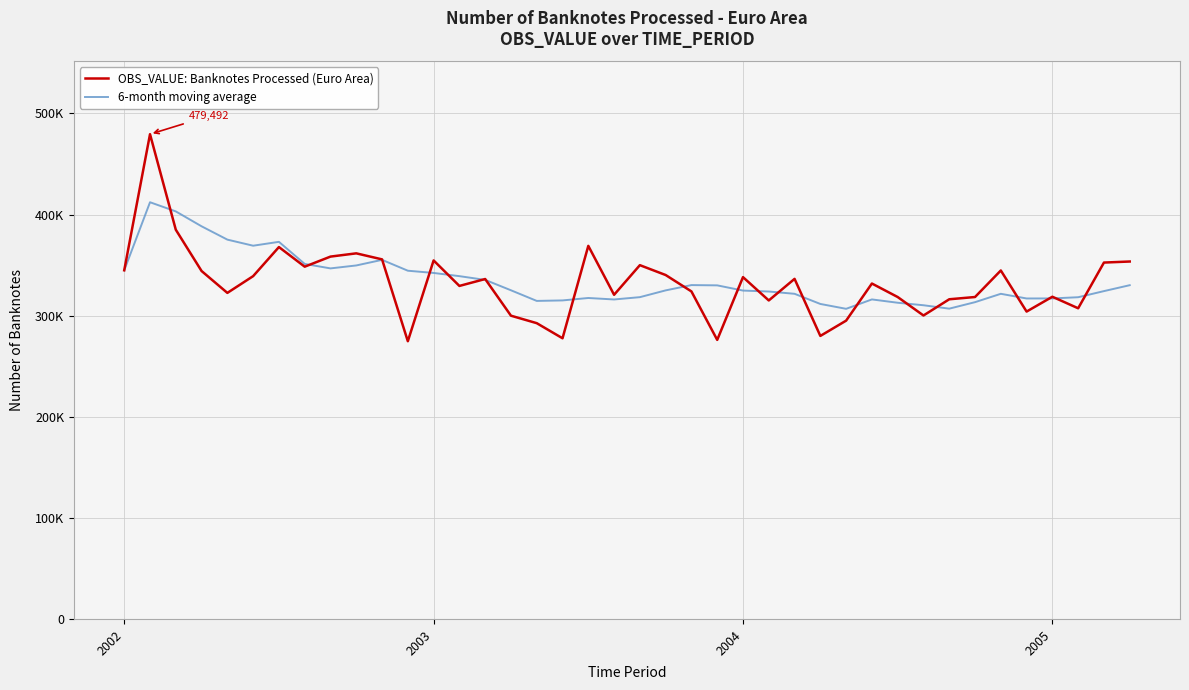

Reading left to right, list all the values displayed in this chart.

OBS_VALUE: Banknotes Processed (Euro Area): 344856.8	479491.9	384991.4	344149.3	322511.6	339075.6	367843.4	348439.6	358410.2	361625.9	355669.0	274697.2	354613.6	329396.1	336231.9	299957.5	292561.9	277625.1	369033.3	320631.9	349939.9	340185.7	323953.1	276023.8	338106.1	315031.0	336381.6	279938.2	295065.6	331774.6	318415.7	300158.5	316201.7	318434.6	344679.8	304037.5	318699.8	307288.6	352511.9	353546.1
6-month moving average: 344856.8	412174.3	403113.4	388372.3	375200.2	369179.4	373010.5	351168.5	346738.3	349651.1	355177.3	344447.6	342242.6	339068.7	335372.3	325094.2	314576.4	315064.3	317467.6	316006.9	318291.6	324996.3	330228.2	329961.3	324806.7	323873.3	321613.5	311572.3	306757.7	316049.5	312767.8	310289.0	306925.7	313341.8	321610.8	316988.0	317035.3	318223.7	324275.3	330127.3